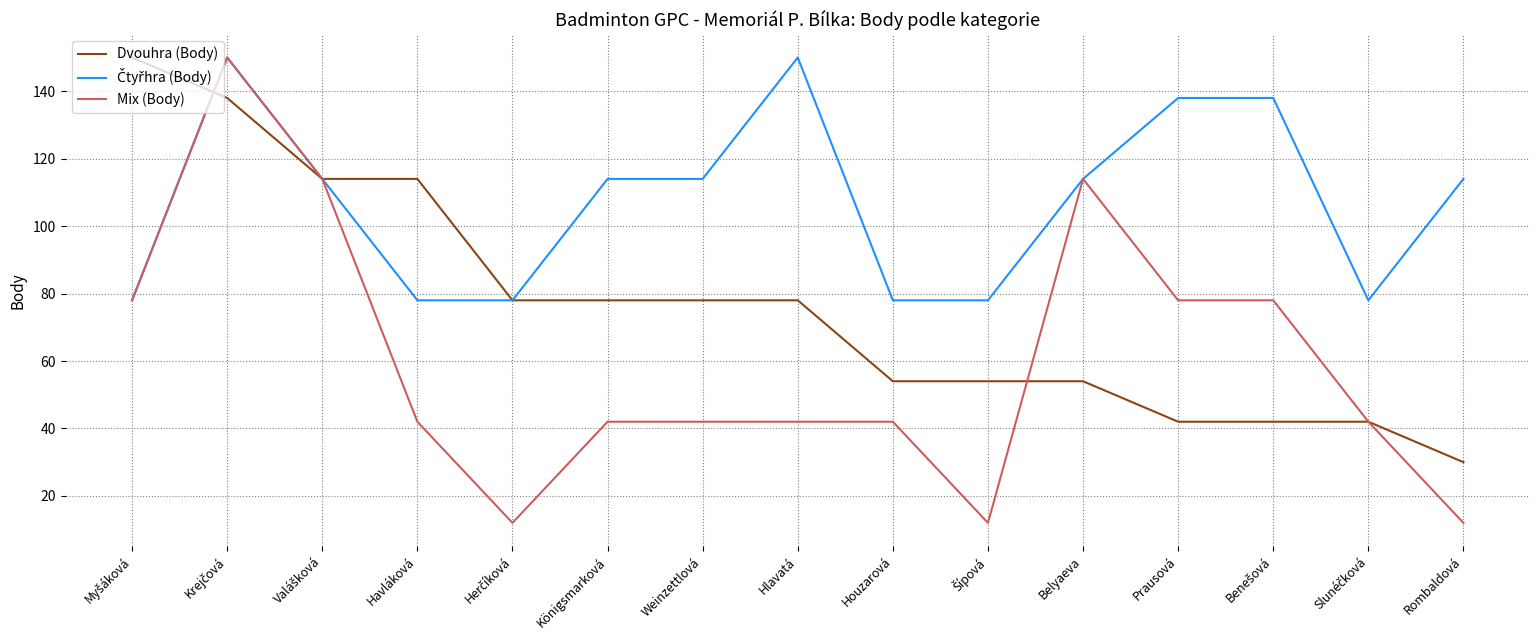

The value of Mix (Body) at Rombaldová is 12. True or false?

True